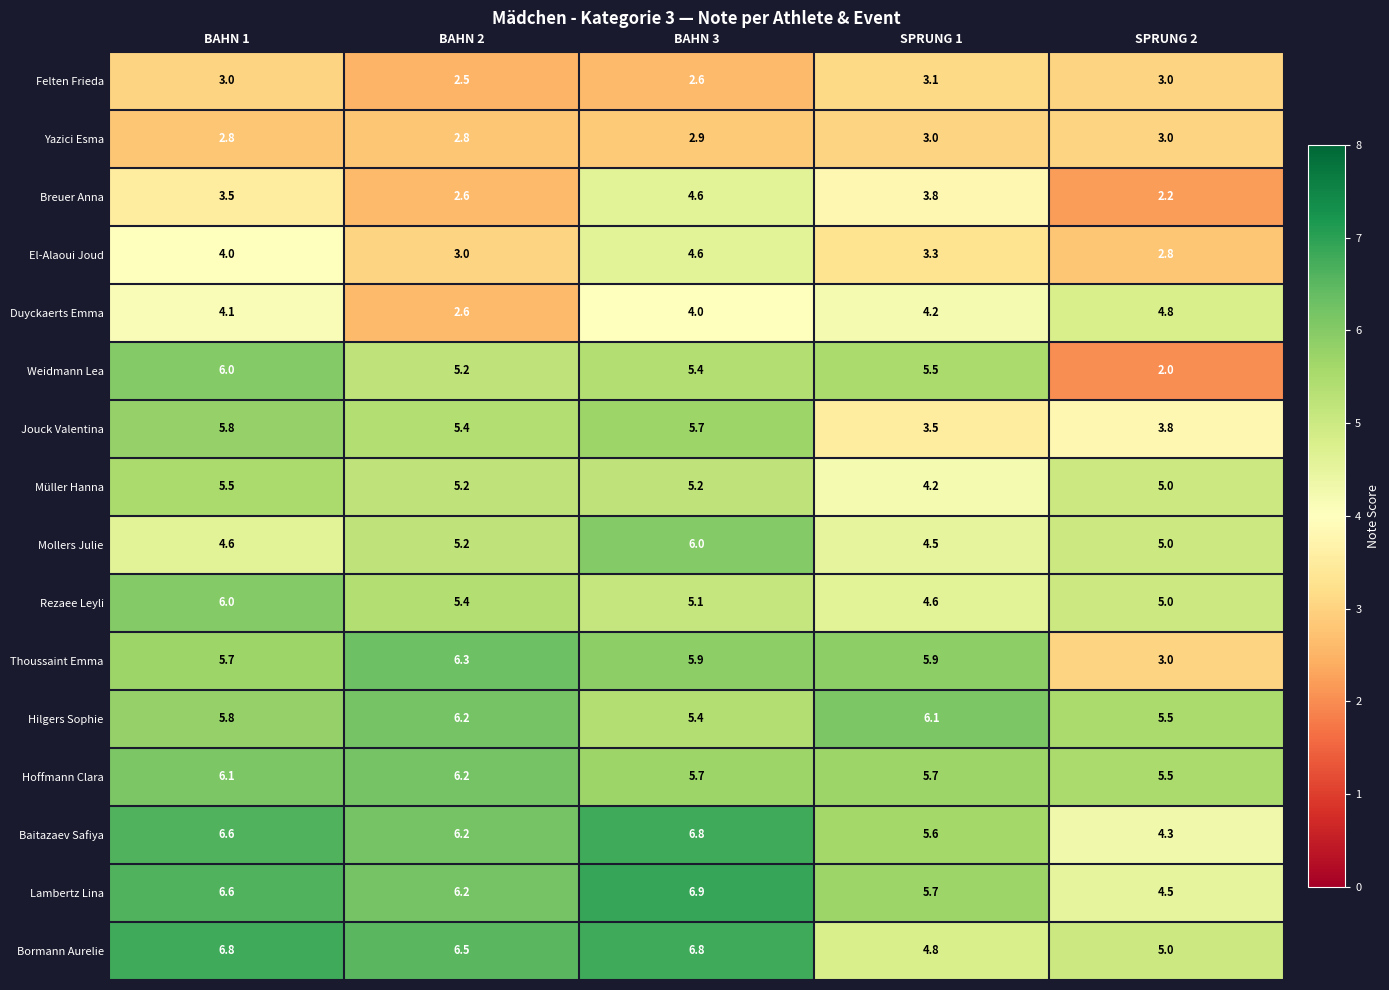

What is the smallest value displayed?

2.0